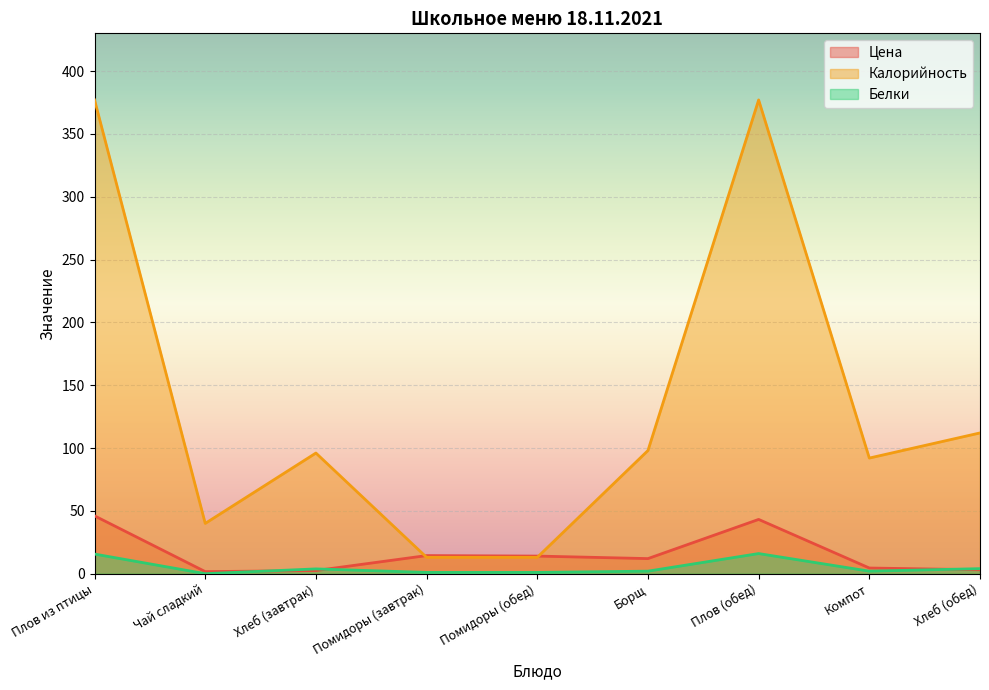

Where is Калорийность nearest to the value 195?

Хлеб (обед)